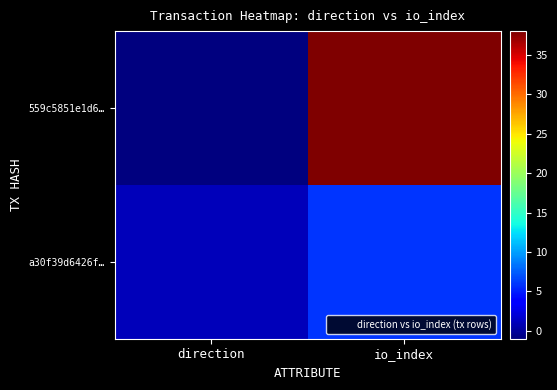

Reading right to left, extract all data points from this chart.

559c5851e1d6…: io_index=38	direction=-1
a30f39d6426f…: io_index=6	direction=1